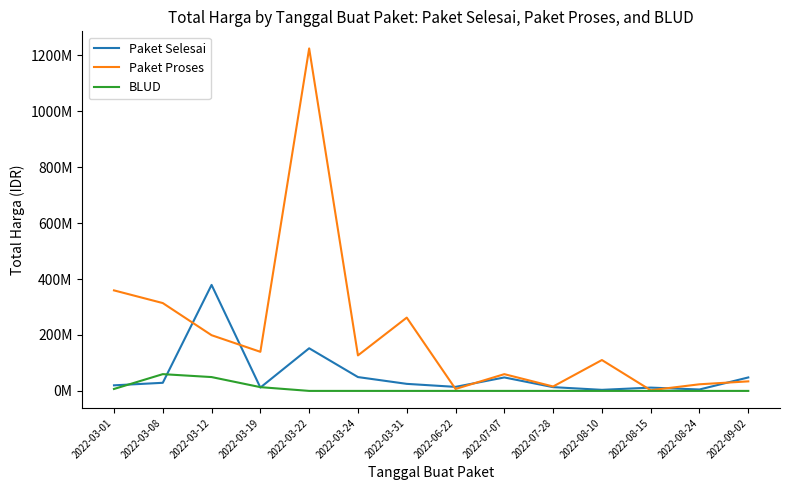

At how many categories does at least one series exceed 612570364?

1